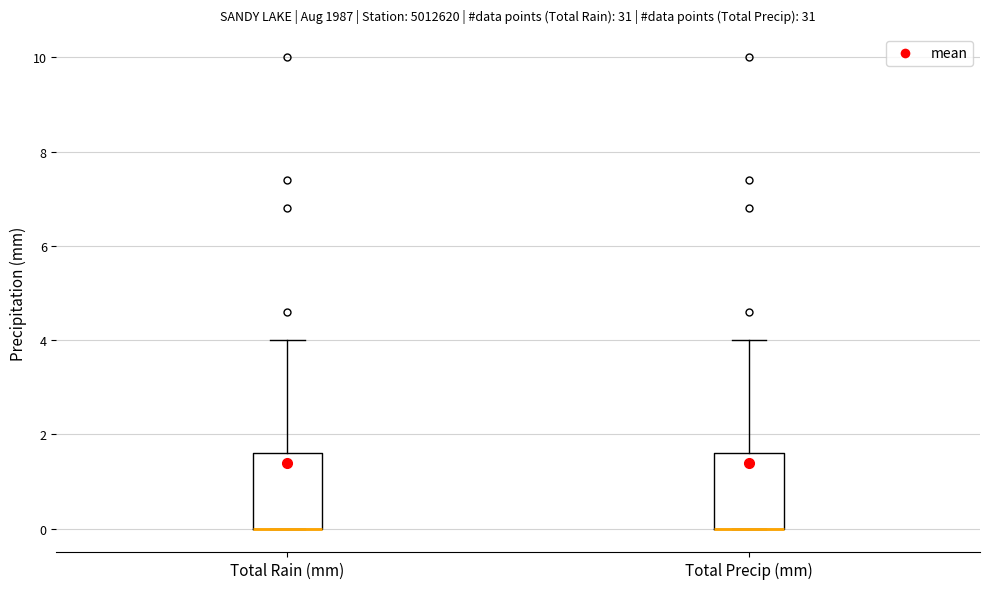

Reading left to right, transcribe this box plot: for each box, give where its median line is, the range the box spans, and where its two whiskers end, as read against the y-axis. The values are not printed on the chart, so give them approximately, as read against the axis.

Total Rain (mm): median 0.0 (drawn on the box's lower edge), box 0.0 to 1.6, whiskers 0.0 to 4.0
Total Precip (mm): median 0.0 (drawn on the box's lower edge), box 0.0 to 1.6, whiskers 0.0 to 4.0